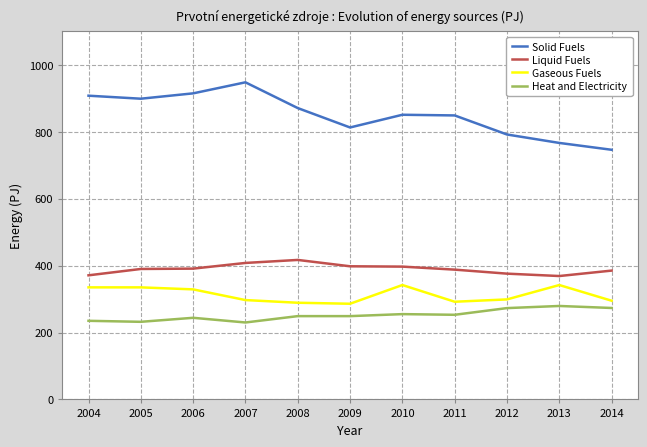

Count the number of data series in this chart.

4